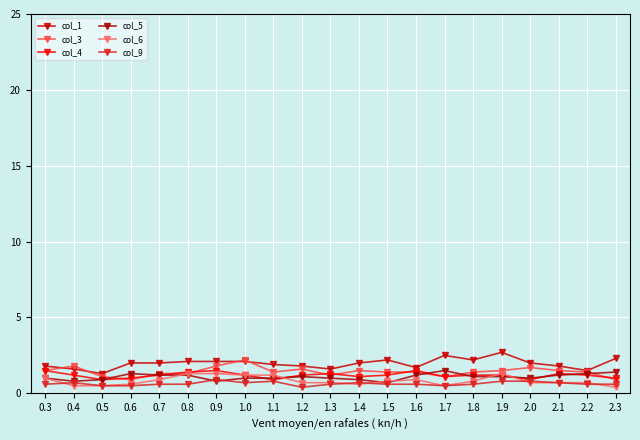

The value of col_6 at 2.2 is 1.3. True or false?

False